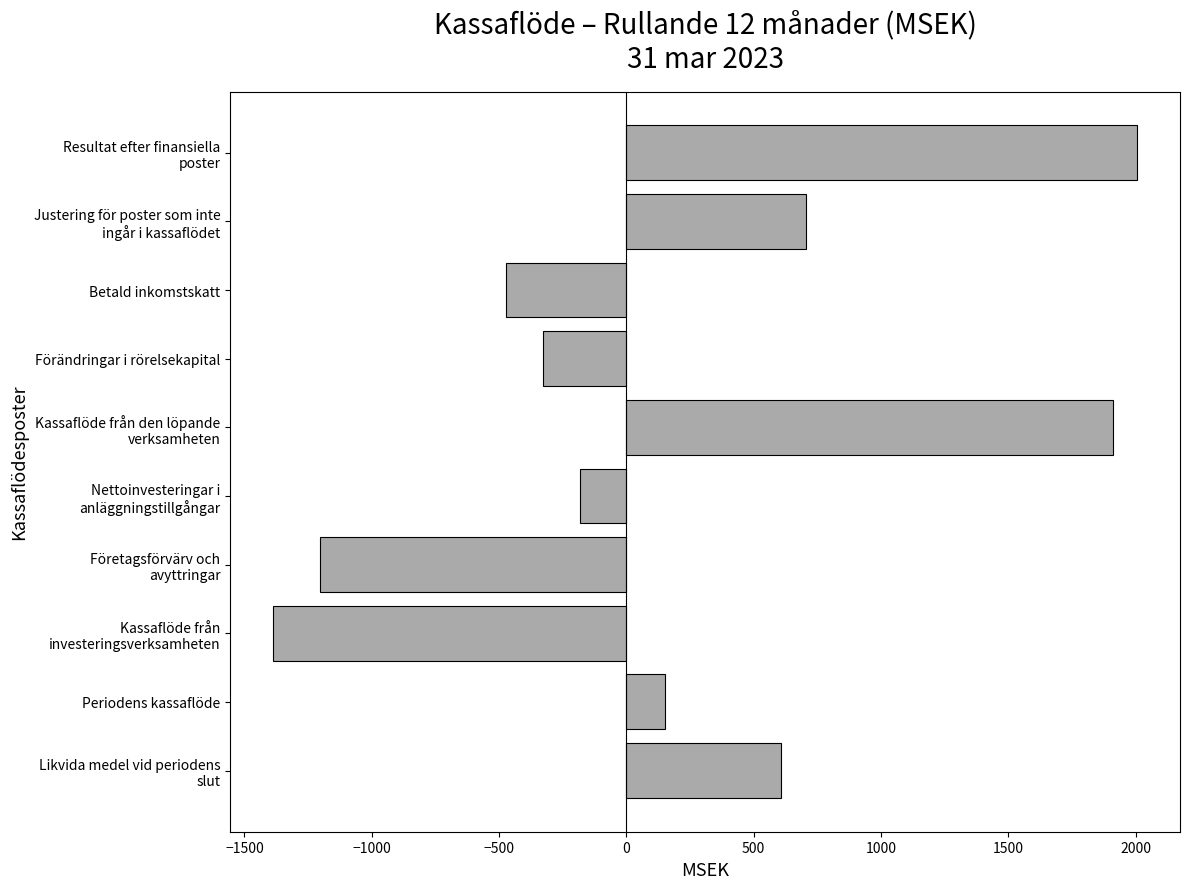

Are the bars grouped side by side (vs. stacked)?

No